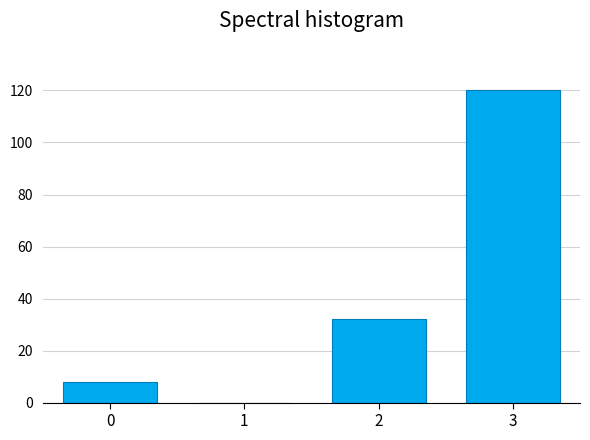

Reading left to right, list all the values displayed in this chart.

0=8	1=0	2=32	3=120